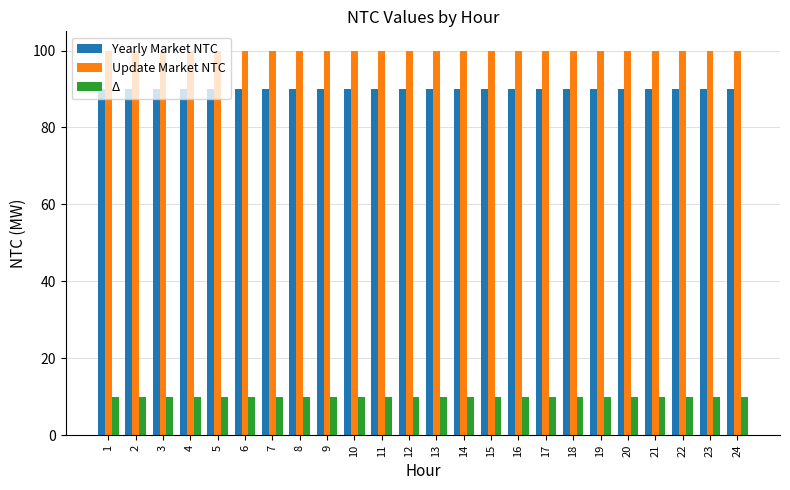

What is the average value of the Yearly Market NTC series?

90